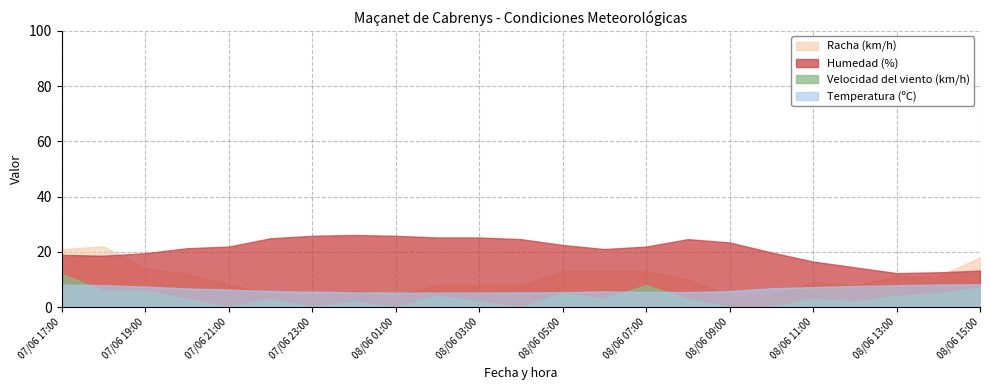

What is the value of the Racha (km/h) point at the 12th from the left?

8.0